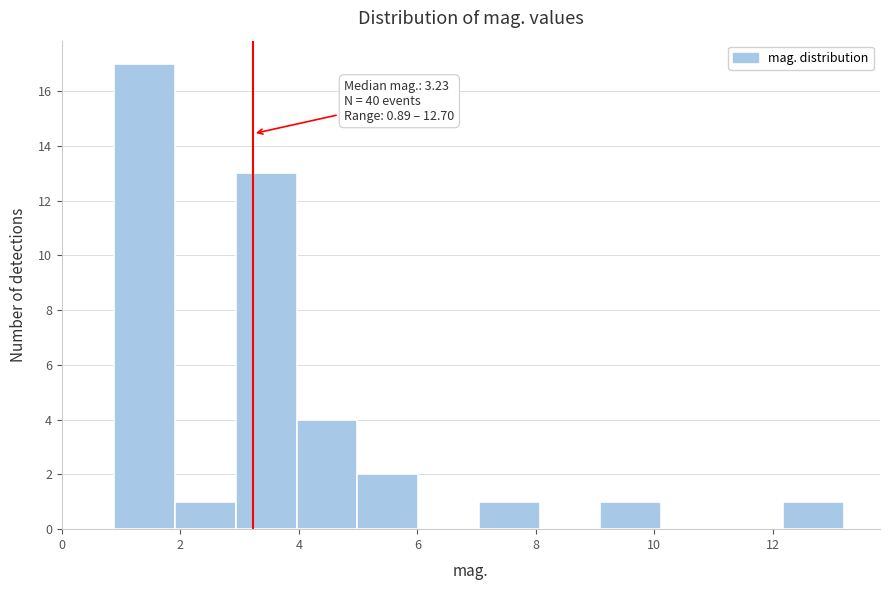

Which range on the x-axis has the tallest bar?

0.8 to 2.0